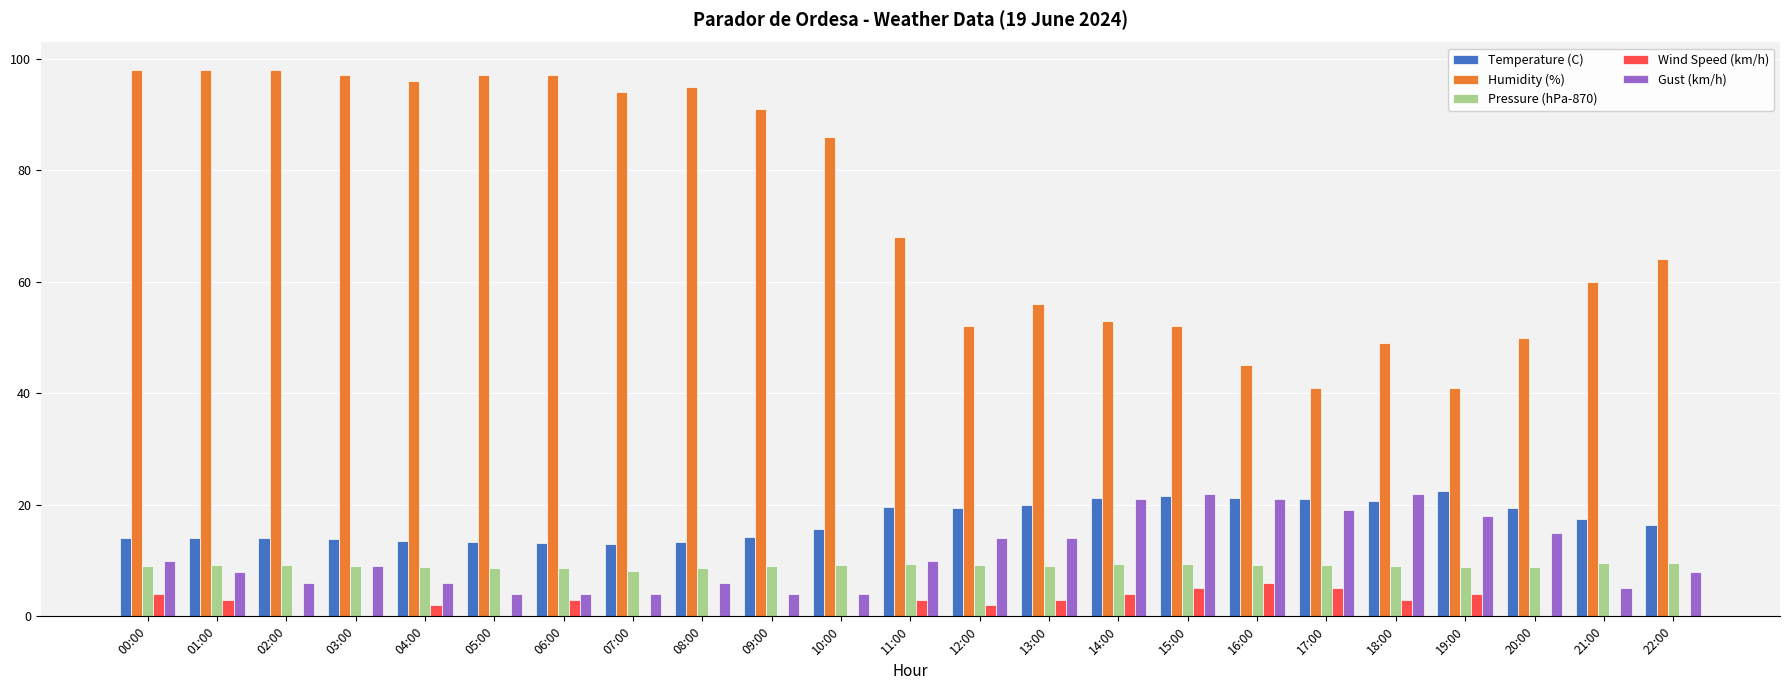

Between 08:00 and 13:00, which series saw the biggest shift?

Humidity (%)